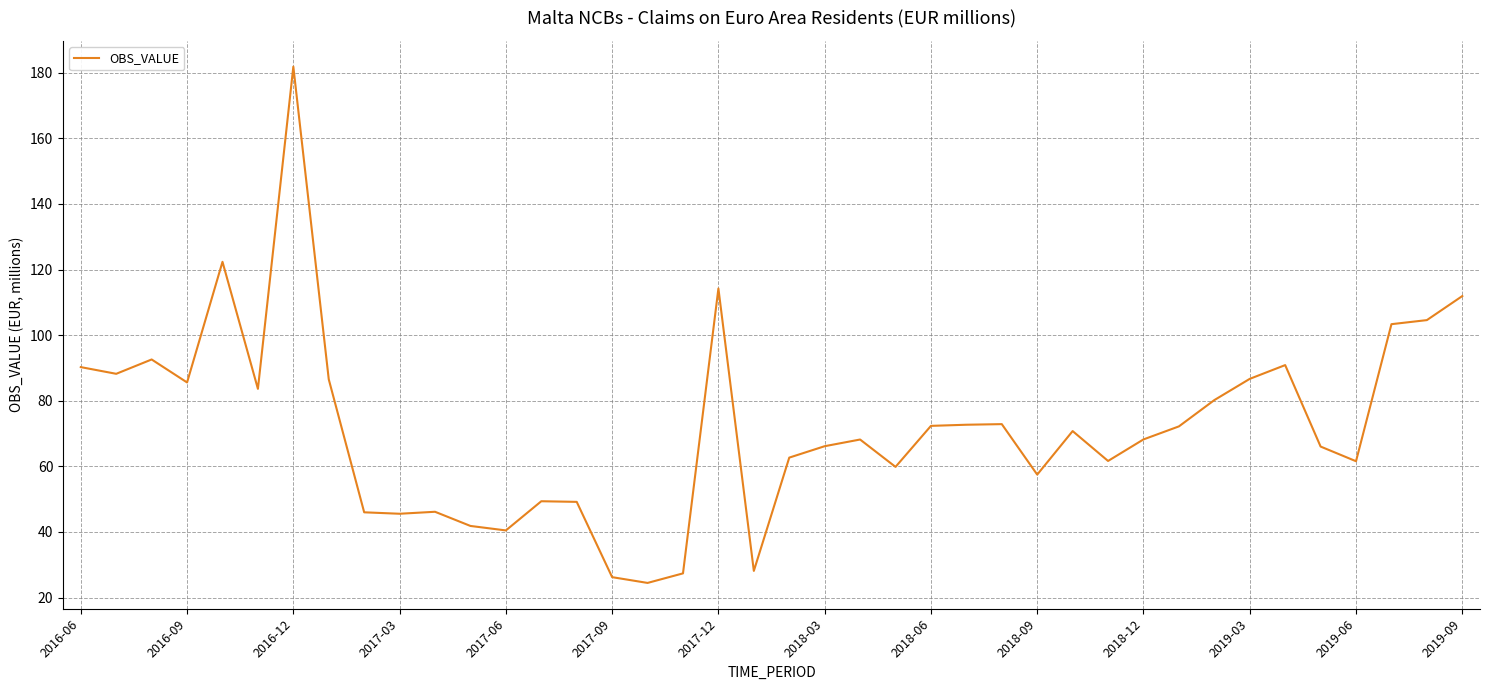

What is the minimum value shown in the chart?

24.5